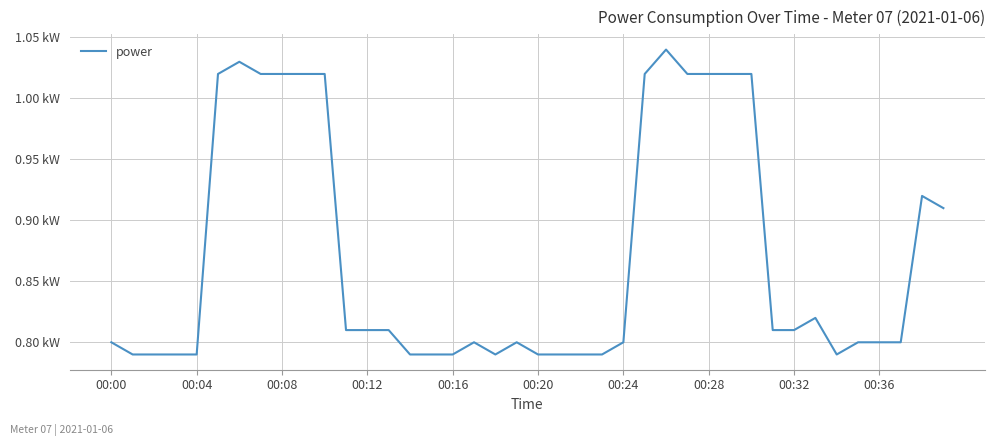

Is this an area chart (filled region under the line)?

No